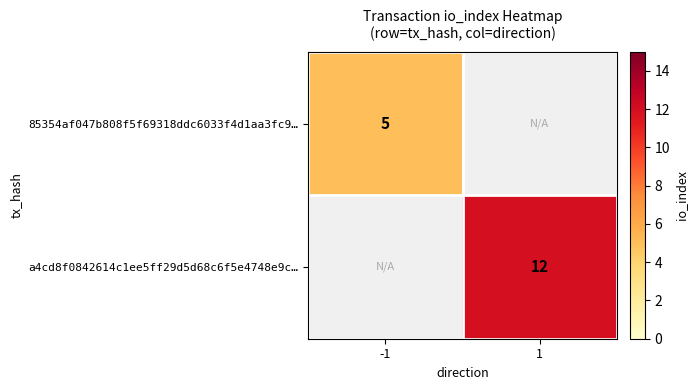

At how many categories does at least one series exceed 10?

1